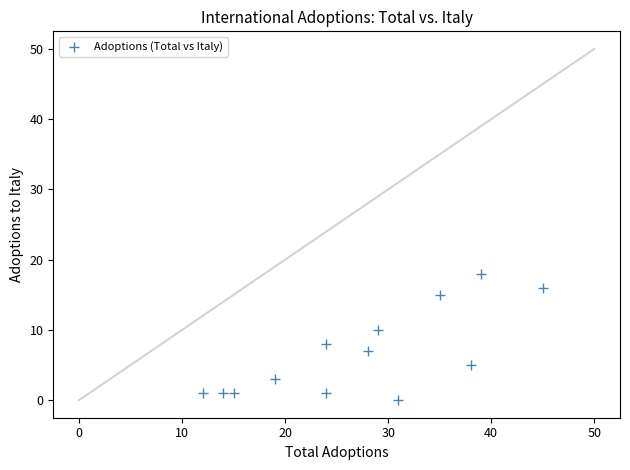

What is the range of X values (max minus min)?

33